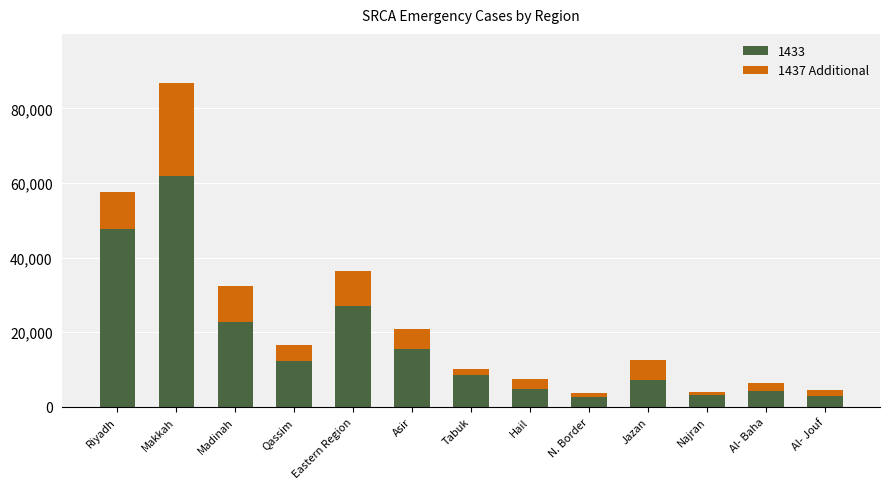

The 1433 series shows 12388 at Qassim. True or false?

True